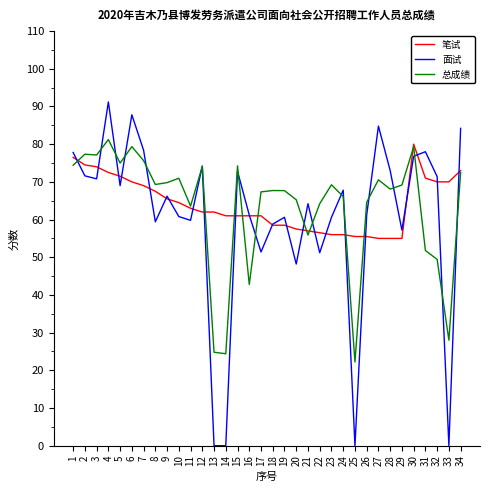

What is the difference between the second highest and minimum values in the 面试 series?

87.8